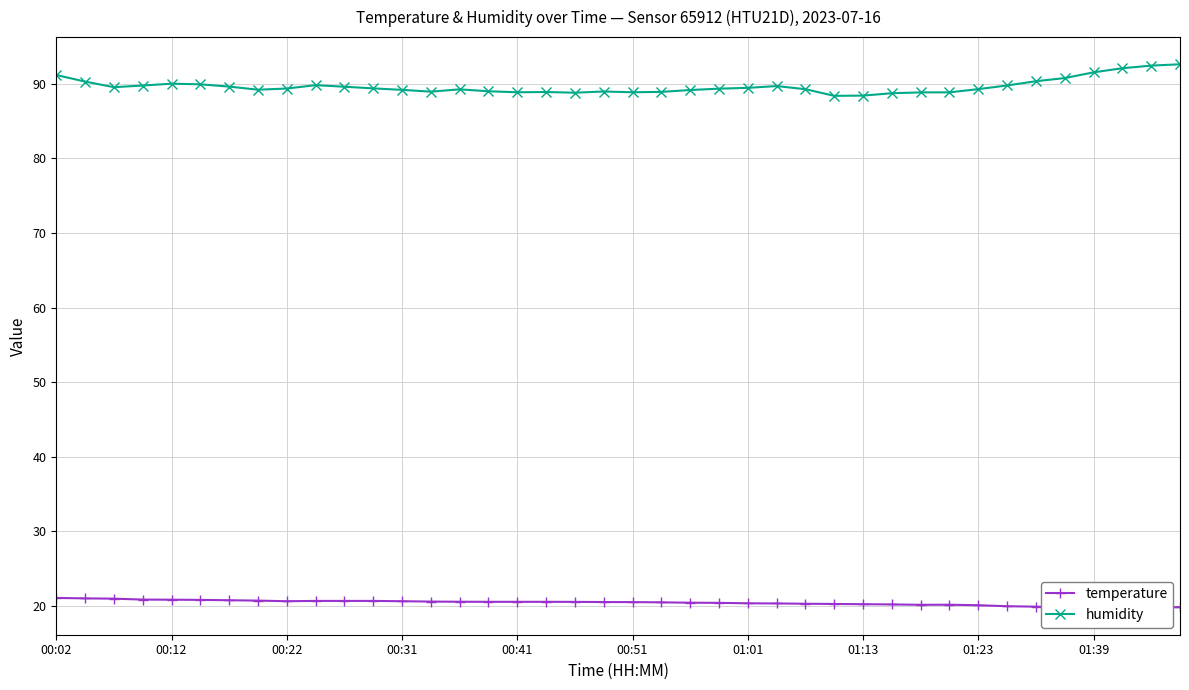

True or false: humidity has more than 1 points higher than both neighbors.

True